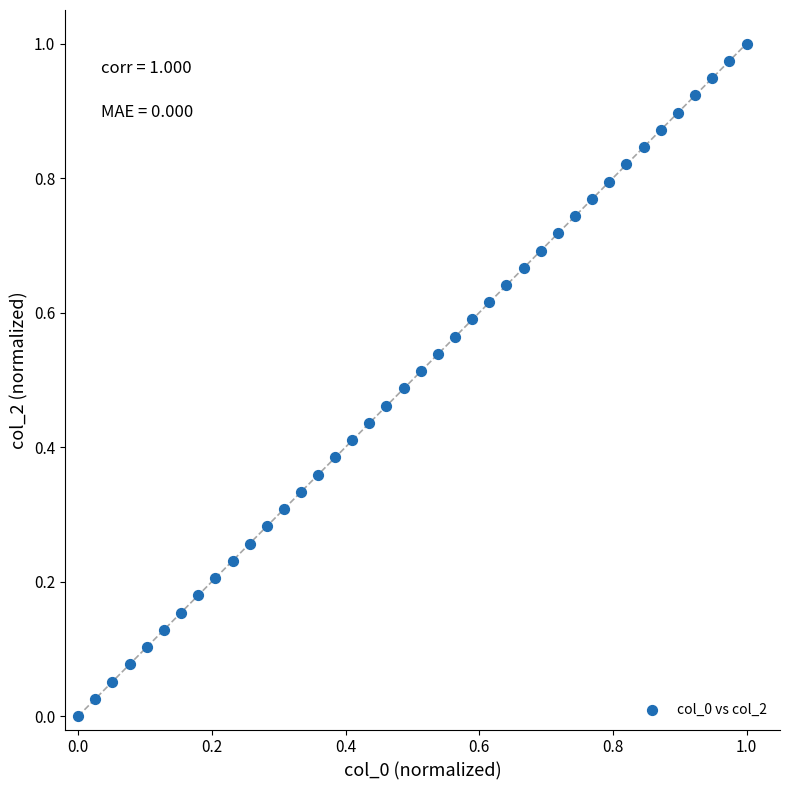

How many data points are displayed?

40